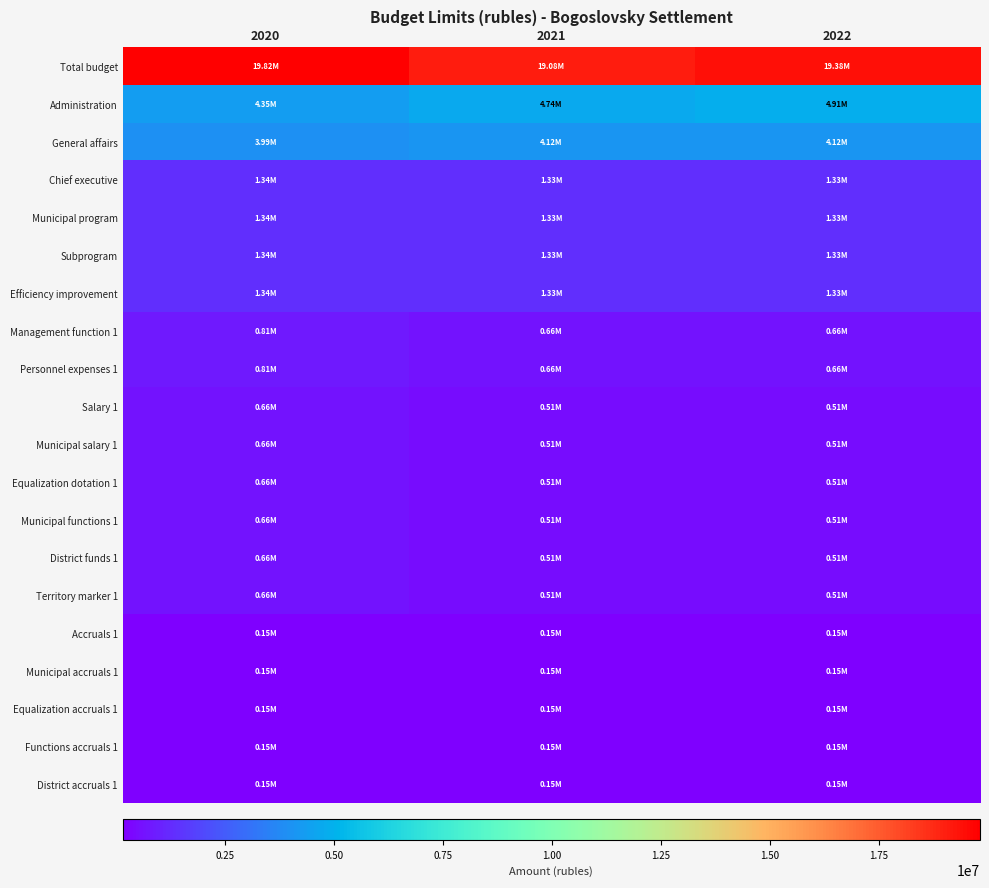

Rank the series by their maximum value, from lowest to highest.

Accruals 1, Municipal accruals 1, Equalization accruals 1, Functions accruals 1, District accruals 1, Salary 1, Municipal salary 1, Equalization dotation 1, Municipal functions 1, District funds 1, Territory marker 1, Management function 1, Personnel expenses 1, Chief executive, Municipal program, Subprogram, Efficiency improvement, General affairs, Administration, Total budget